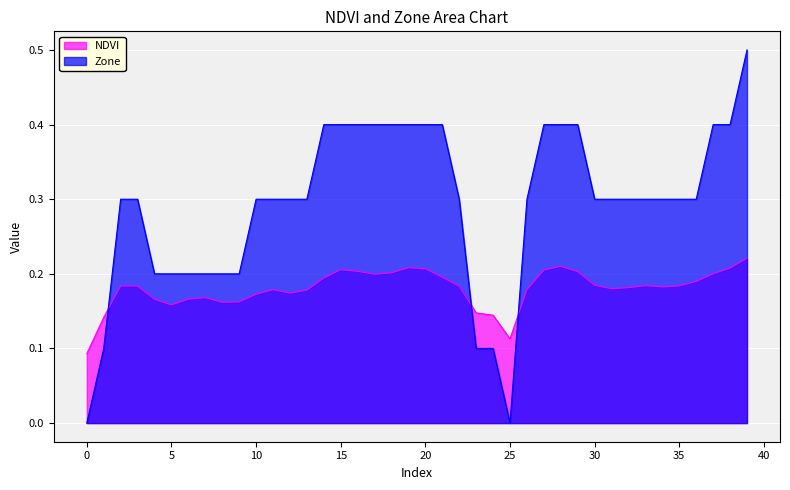

What is the average value of the NDVI series?

0.2